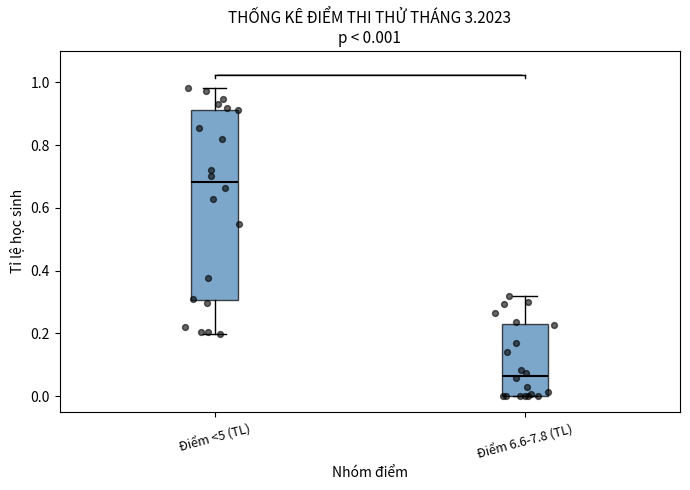

Comparing the boxes themselves (not the whiskers), which one is the tallest?

Điểm <5 (TL)